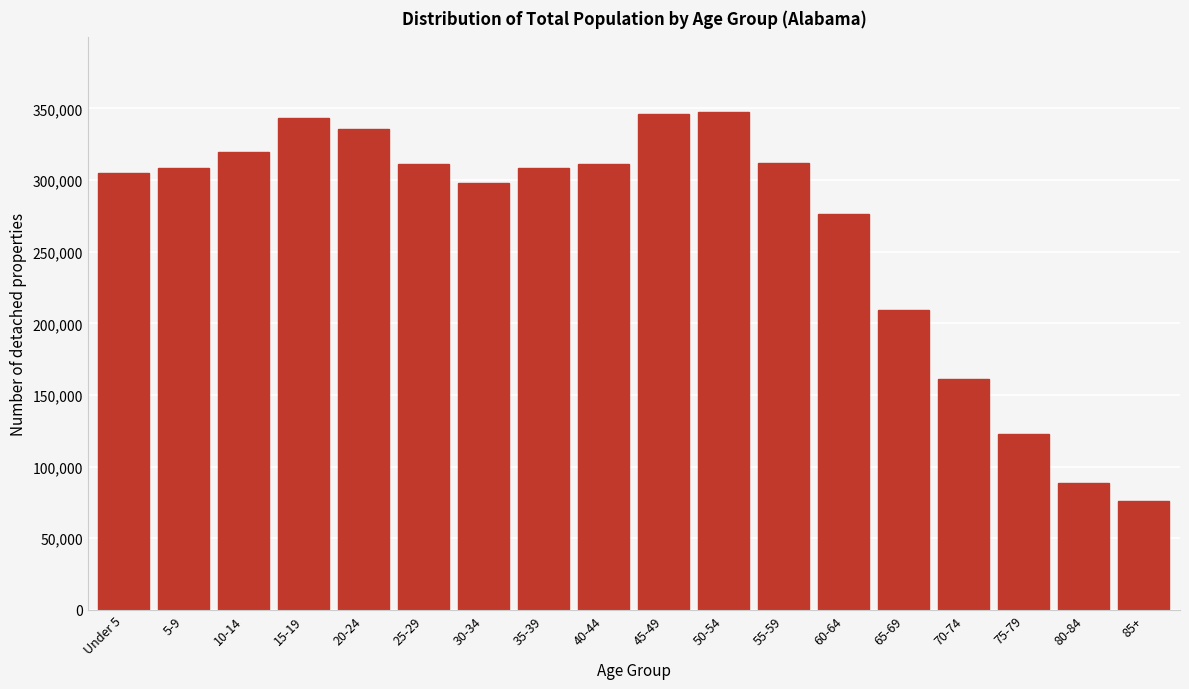

The value at 55-59 is 311906. True or false?

True